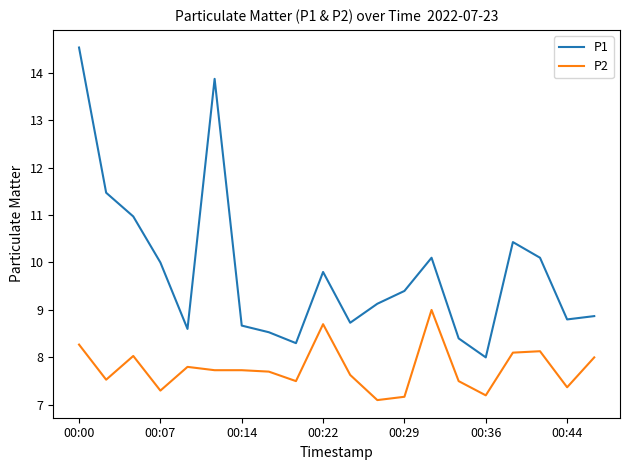

In P1, how many points are lower than both neighbors (excluding endpoints)?

5